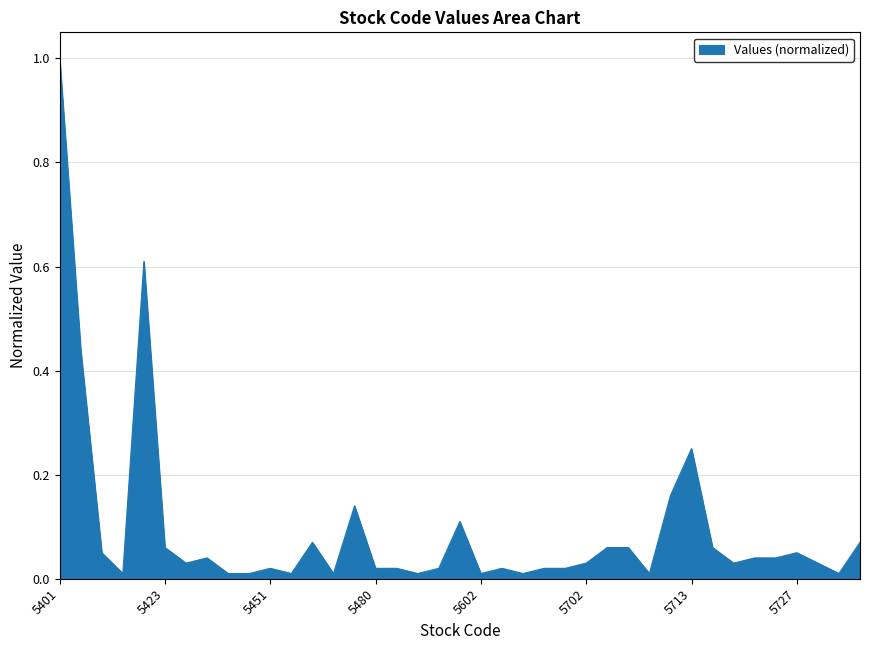

What is the difference between the maximum and minimum values?

1.0